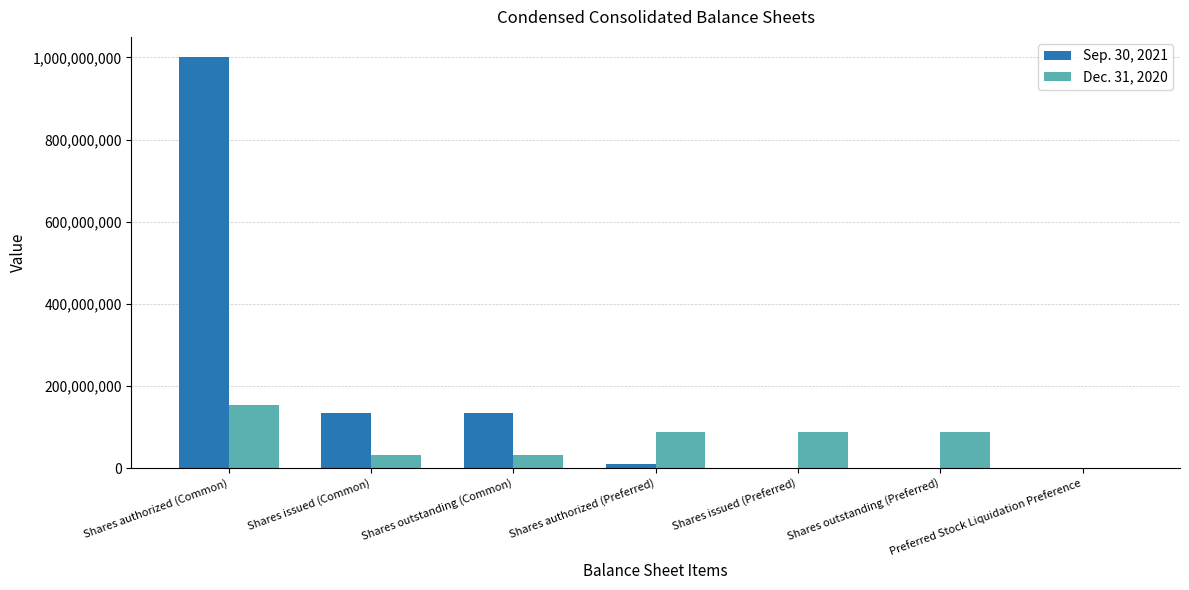

Between Shares authorized (Common) and Shares outstanding (Preferred), which series saw the biggest shift?

Sep. 30, 2021